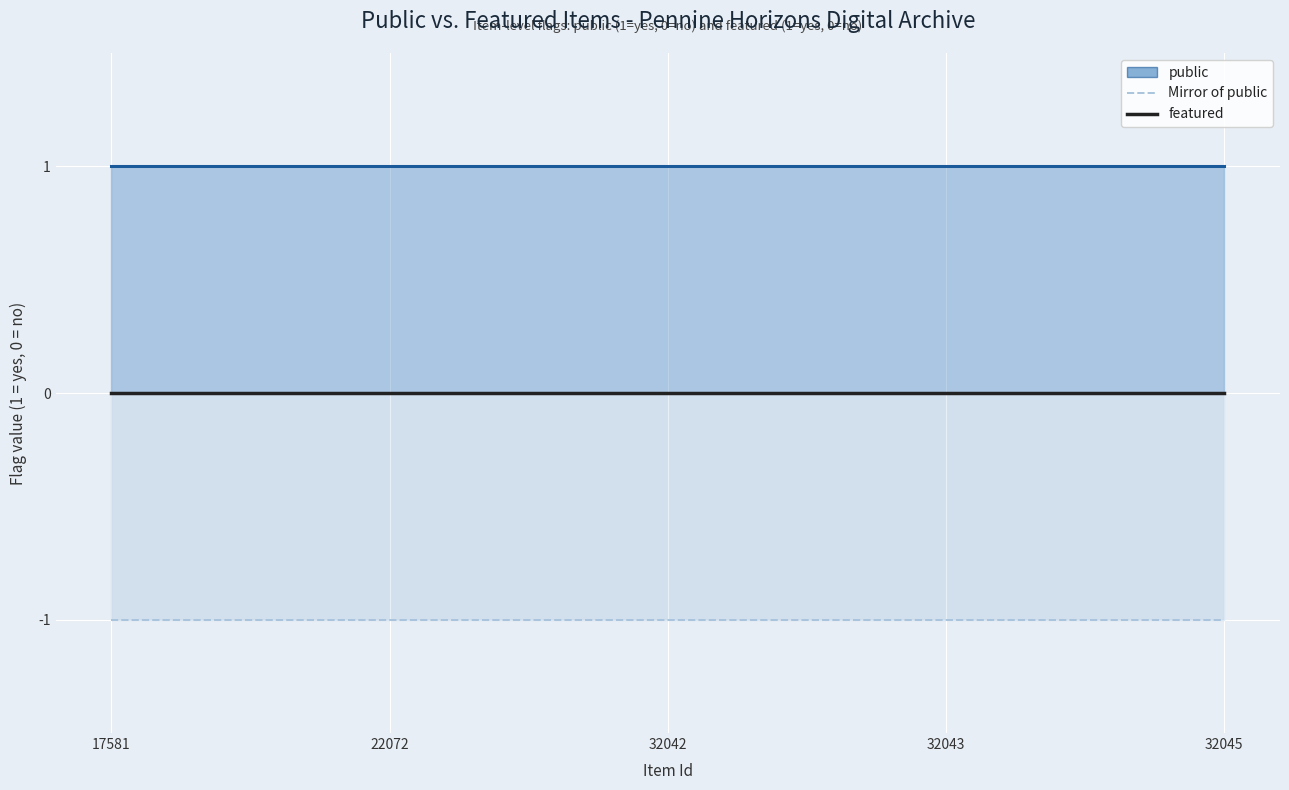

Rank the series by their maximum value, from highest to lowest.

public, featured, Mirror of public